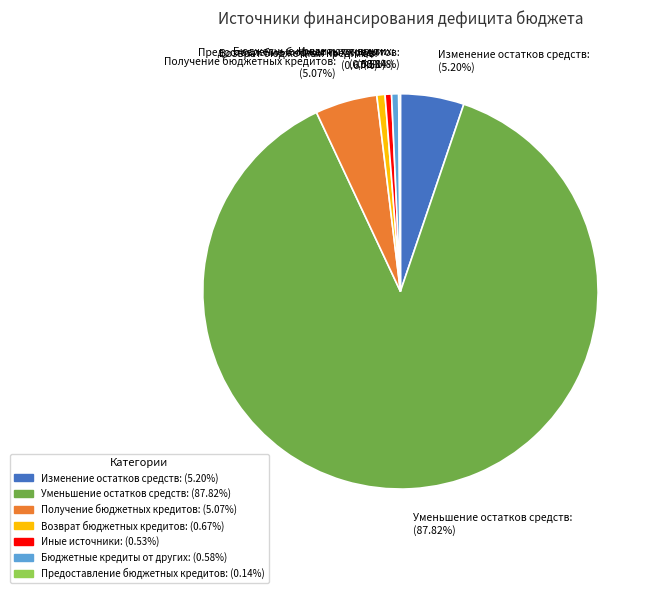

Which category has the biggest portion of the pie?

Уменьшение остатков средств: (87.82%)